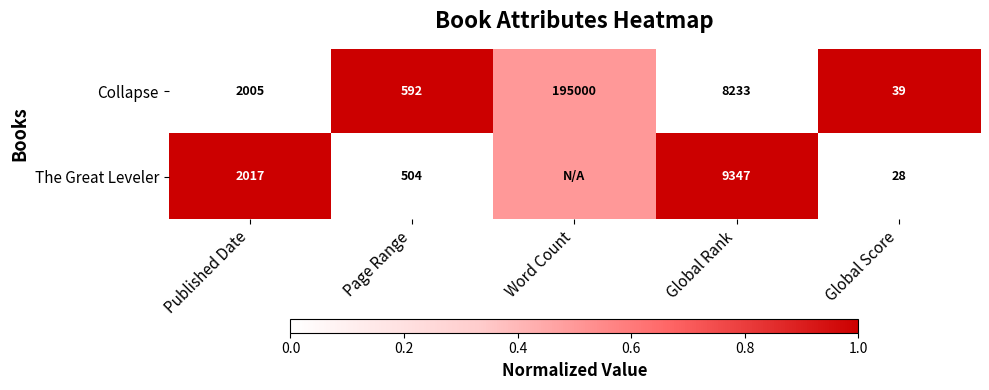

At which label is Collapse closest to 97519?

Global Rank